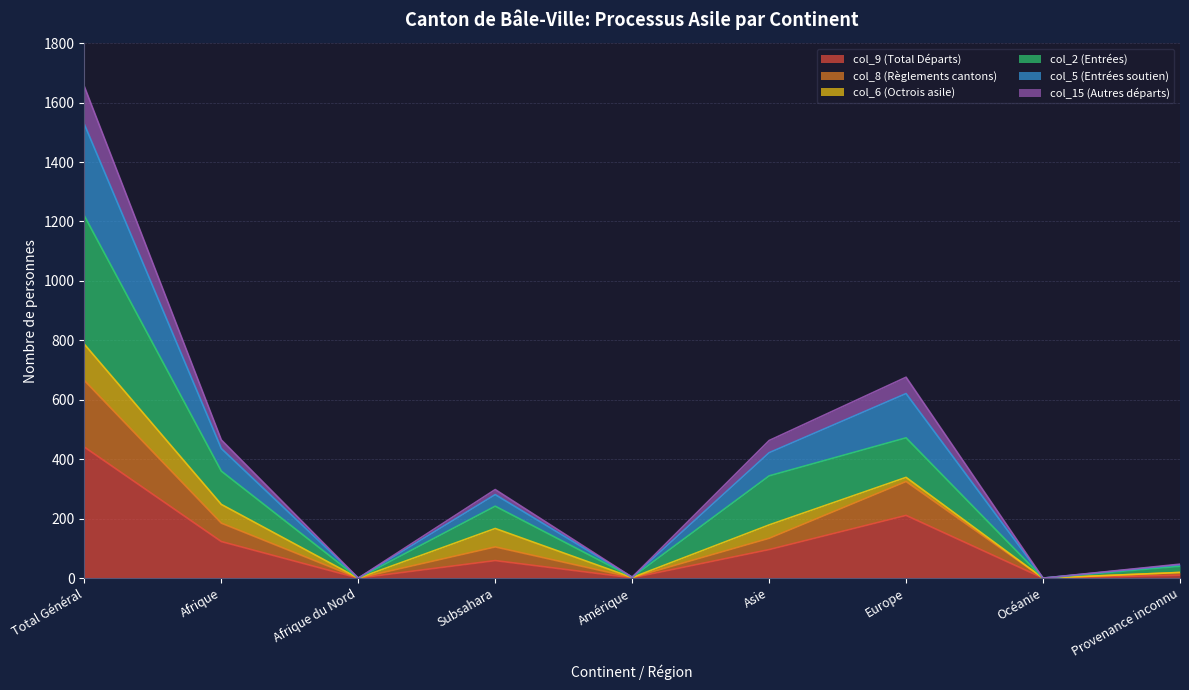

Which category has the lowest value in the col_2 (Entrées) series?

Afrique du Nord